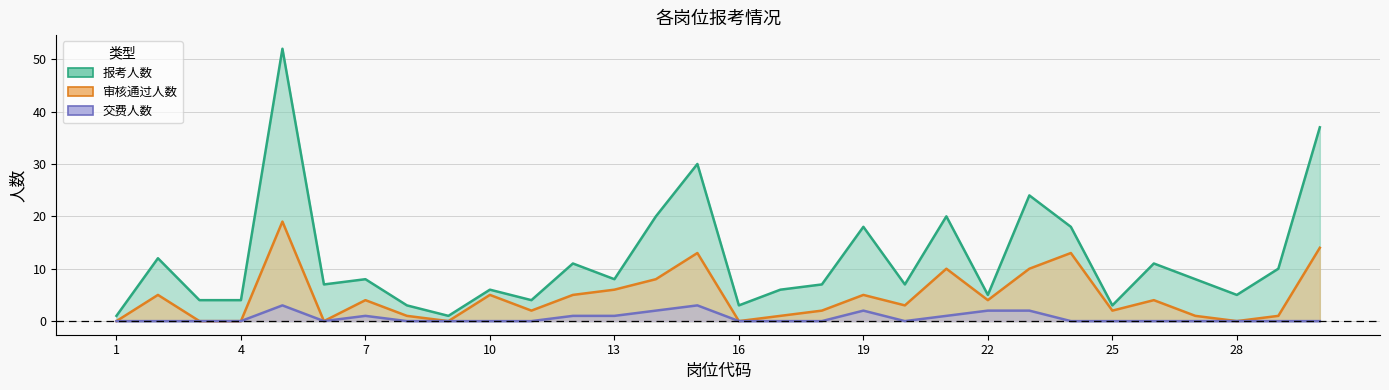

Reading left to right, what are all the values shown in this chart?

报考人数: 1=1	2=12	3=4	4=4	5=52	6=7	7=8	8=3	9=1	10=6	11=4	12=11	13=8	14=20	15=30	16=3	17=6	18=7	19=18	20=7	21=20	22=5	23=24	24=18	25=3	26=11	27=8	28=5	29=10	30=37
审核通过人数: 1=0	2=5	3=0	4=0	5=19	6=0	7=4	8=1	9=0	10=5	11=2	12=5	13=6	14=8	15=13	16=0	17=1	18=2	19=5	20=3	21=10	22=4	23=10	24=13	25=2	26=4	27=1	28=0	29=1	30=14
交费人数: 1=0	2=0	3=0	4=0	5=3	6=0	7=1	8=0	9=0	10=0	11=0	12=1	13=1	14=2	15=3	16=0	17=0	18=0	19=2	20=0	21=1	22=2	23=2	24=0	25=0	26=0	27=0	28=0	29=0	30=0